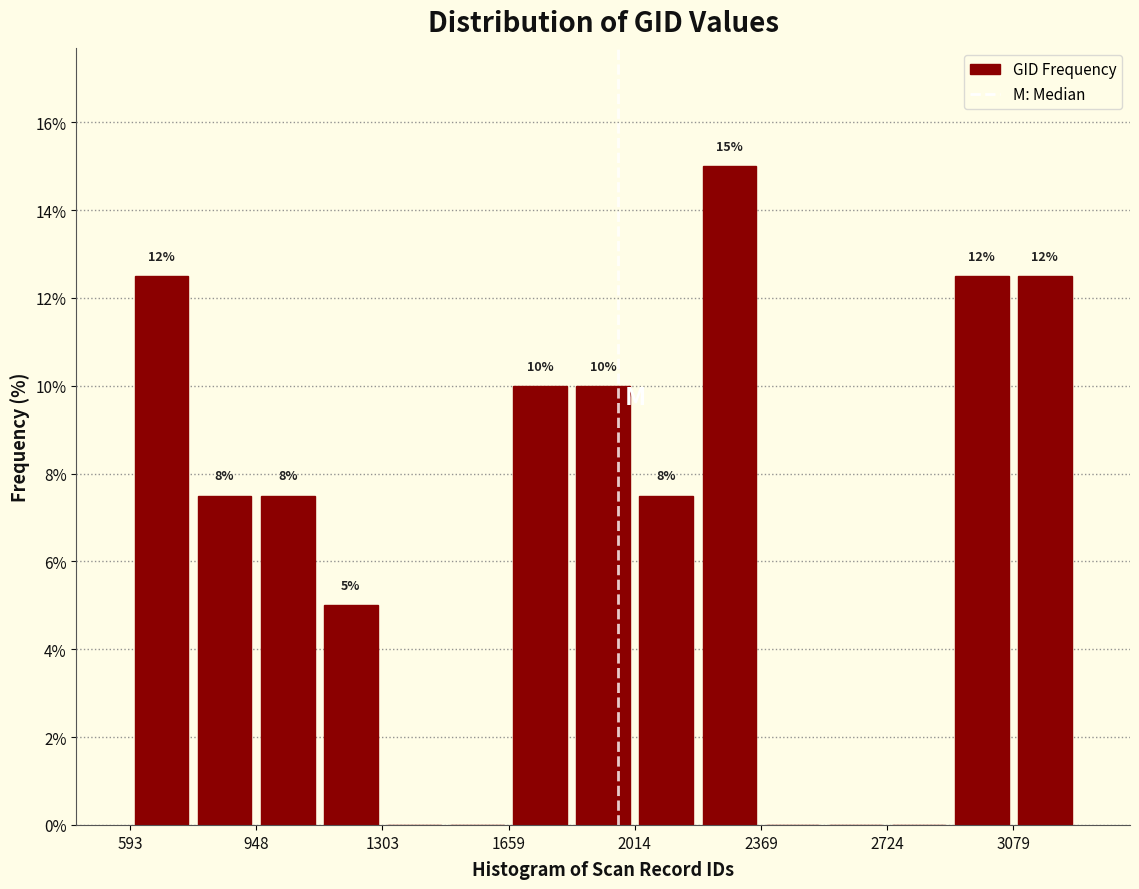

Around what value on the x-axis is the tallest bar? Give the approximate position of its centre, as read against the axis.

2300